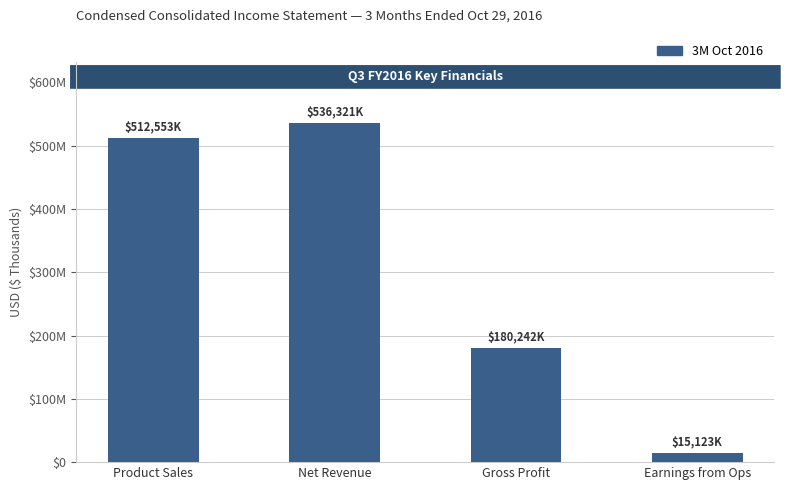

Are the bars horizontal?

No